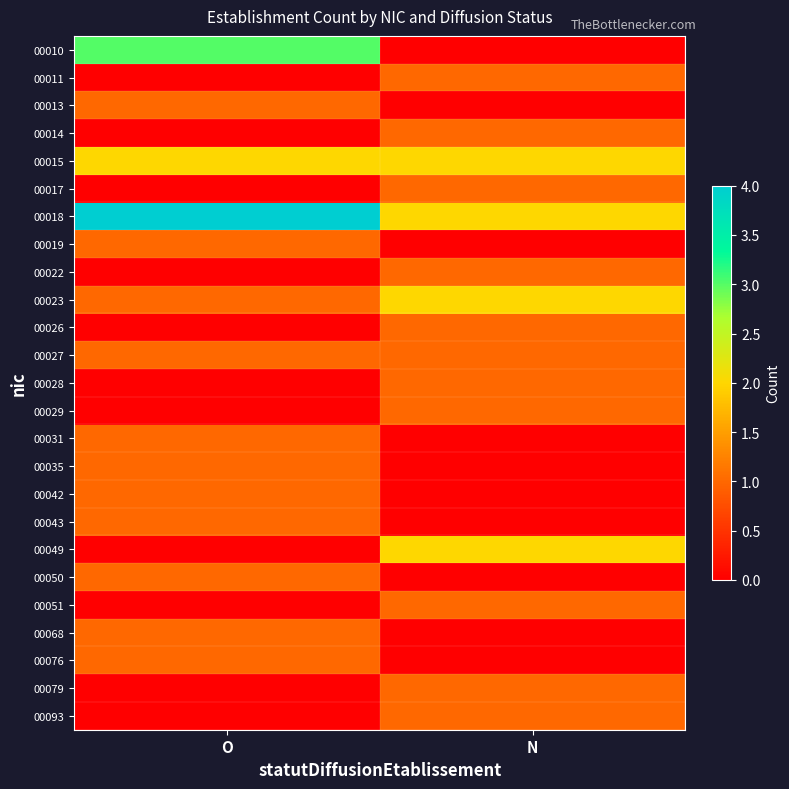

Count the number of data series in this chart.

25